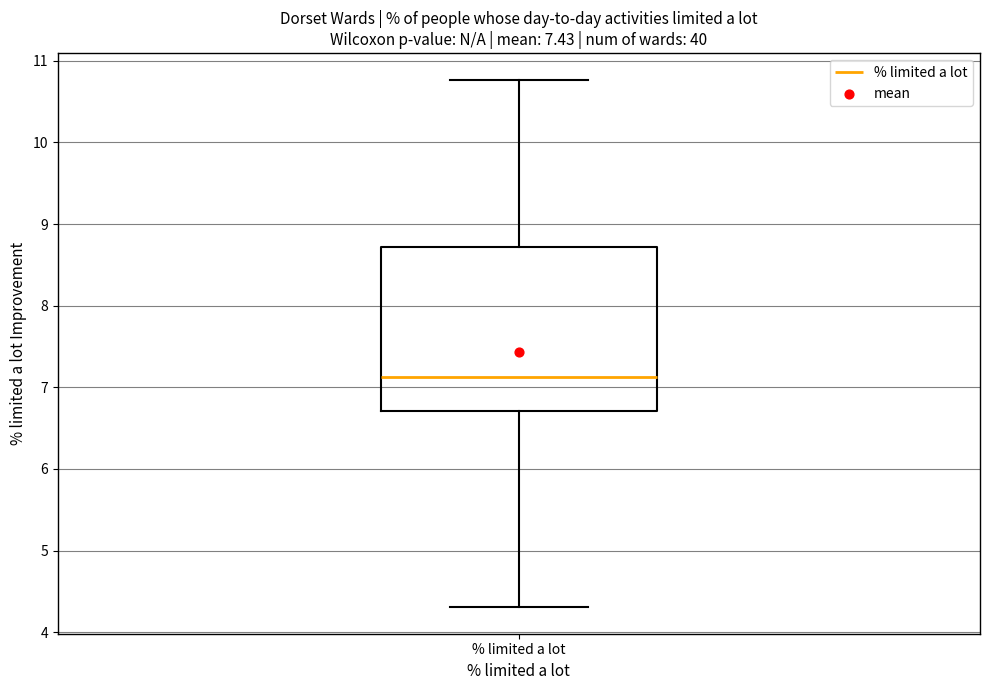

Read this box plot against the y-axis: the position of the median line, the range covered by the box, and the ends of both whiskers. The values are not printed on the chart, so give them approximately, as read against the axis.

median 7.1, box 6.7 to 8.7, whiskers 4.3 to 10.8